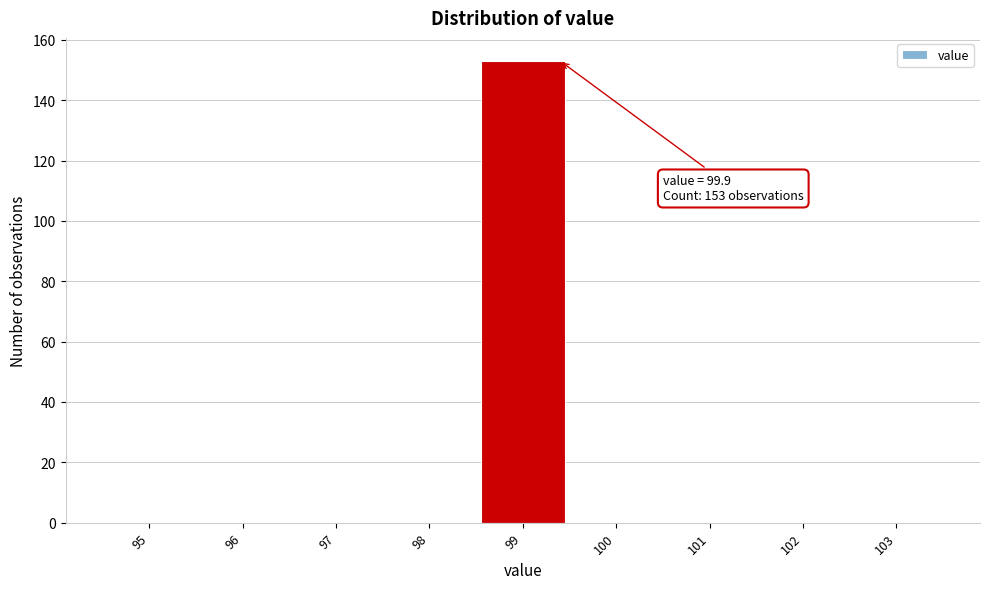

Reading left to right, what are all the values shown in this chart?

95=0	96=0	97=0	98=0	99=153	100=0	101=0	102=0	103=0